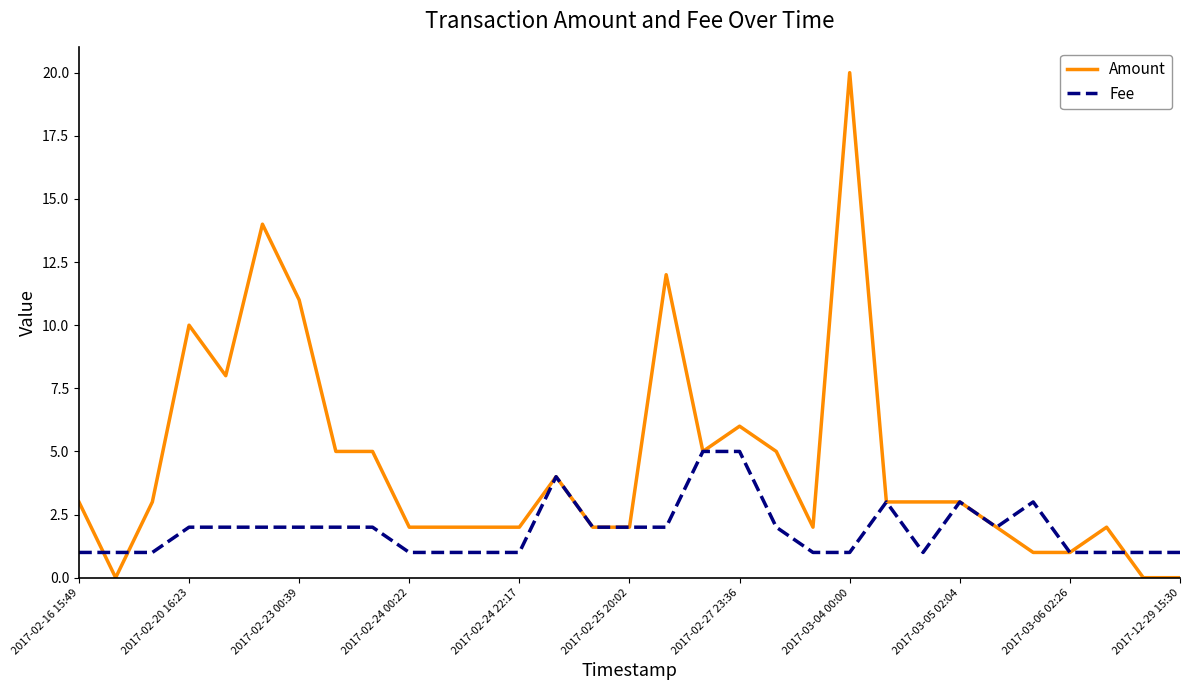

What is the maximum value shown in the chart?

20.0